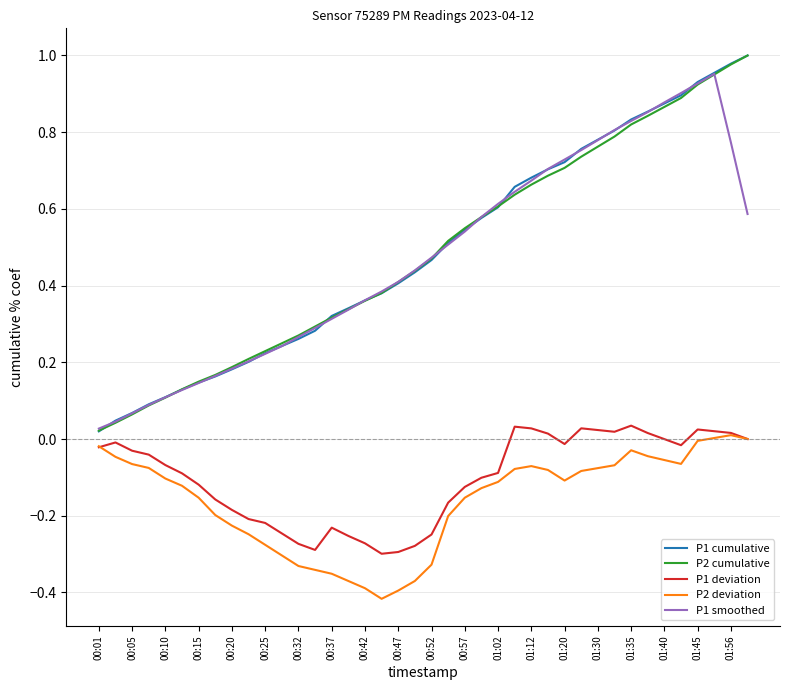

True or false: P1 deviation and P2 cumulative intersect in this chart.

False